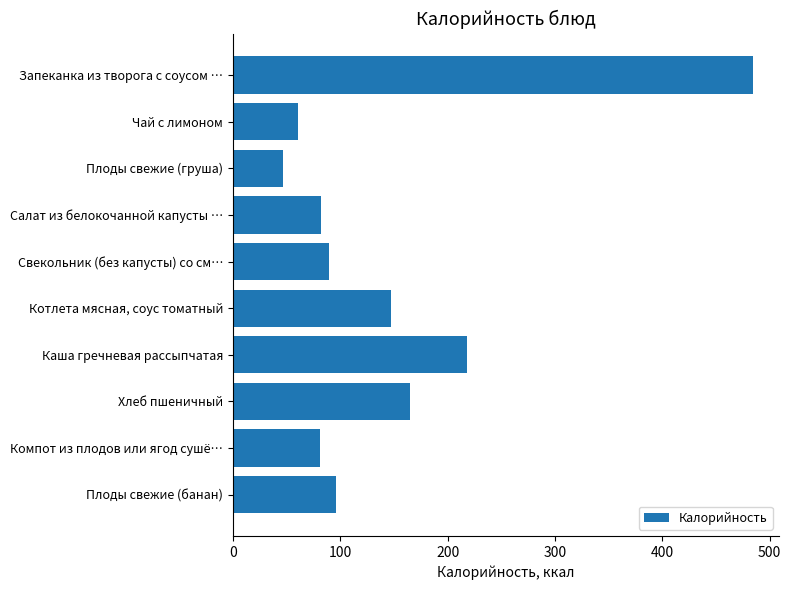

Rank the categories by value from highest to lowest.

Запеканка из творога с соусом …, Каша гречневая рассыпчатая, Хлеб пшеничный, Котлета мясная, соус томатный, Плоды свежие (банан), Свекольник (без капусты) со см…, Салат из белокочанной капусты …, Компот из плодов или ягод сушё…, Чай с лимоном, Плоды свежие (груша)